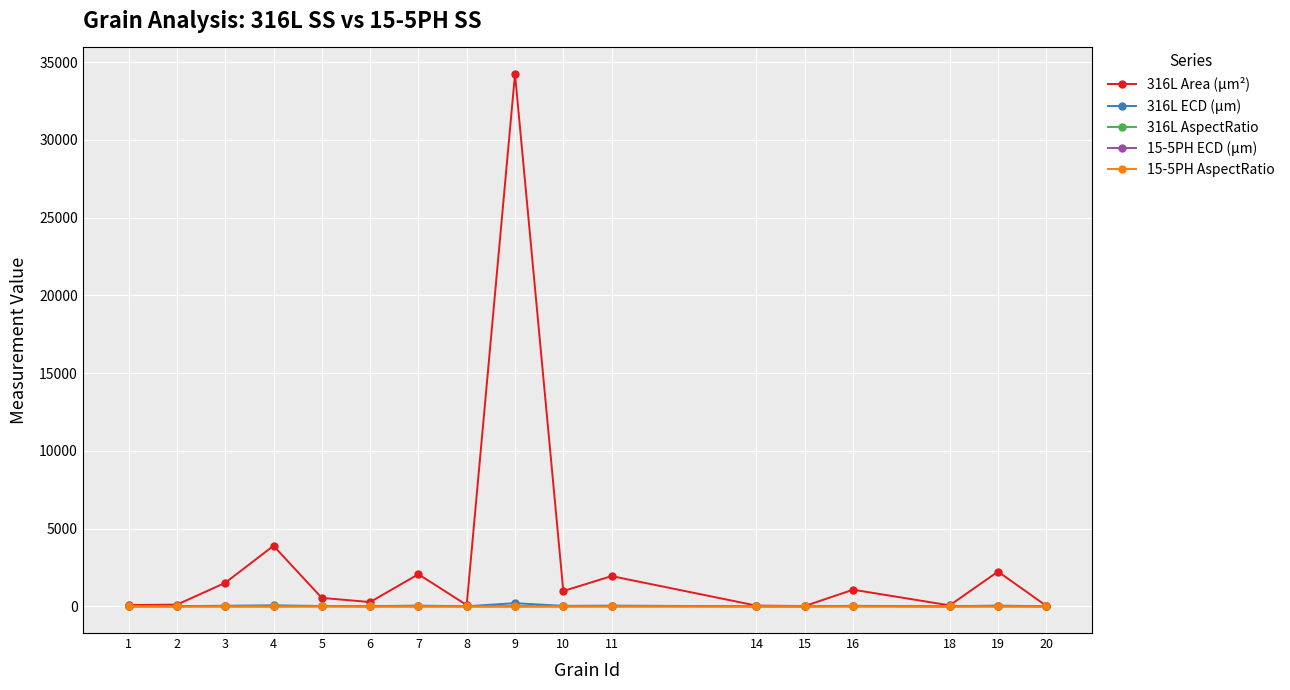

What is the greatest value displayed?

34228.0